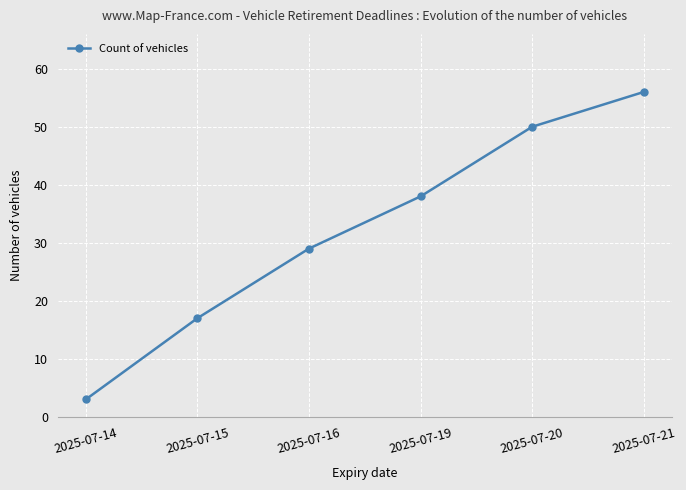

Which has a higher value, 2025-07-15 or 2025-07-19?

2025-07-19